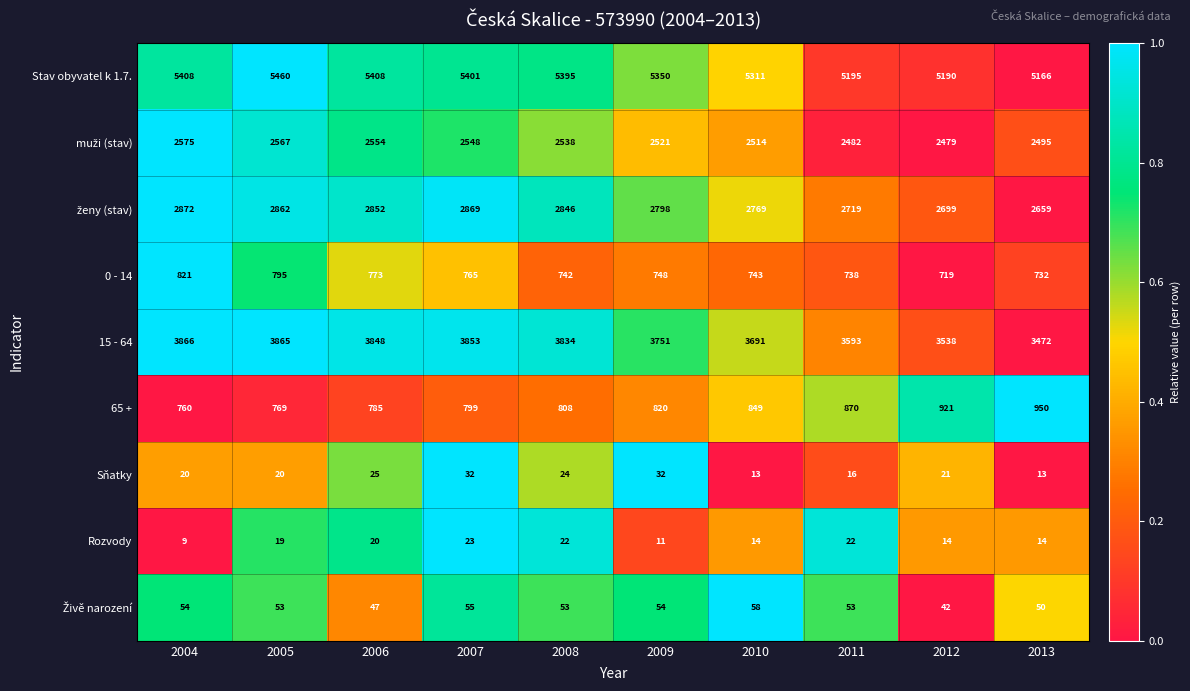

At which category is the sum across all series the highest?

2005